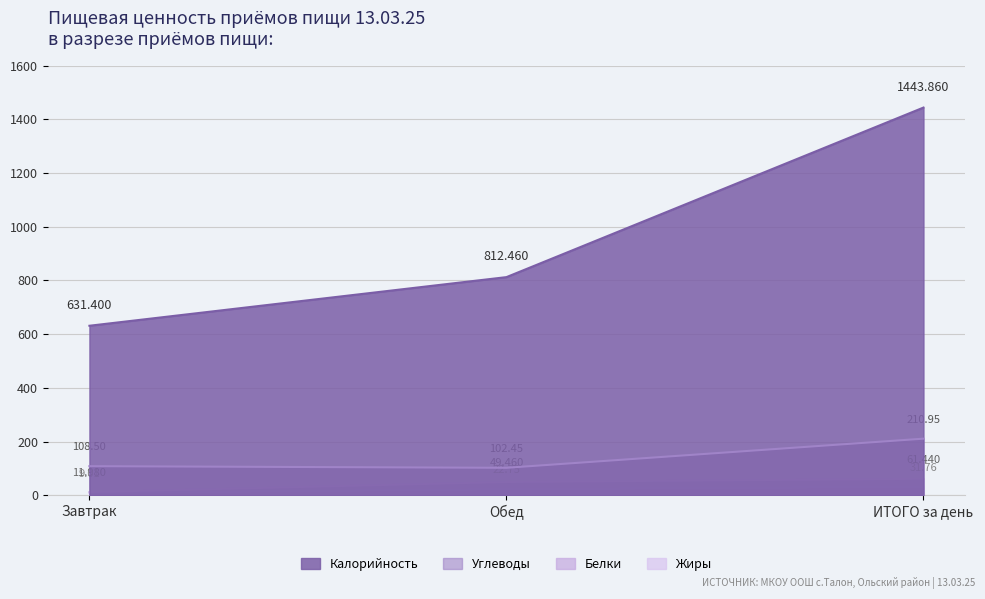

Between ИТОГО за день and Завтрак, which is larger?

ИТОГО за день